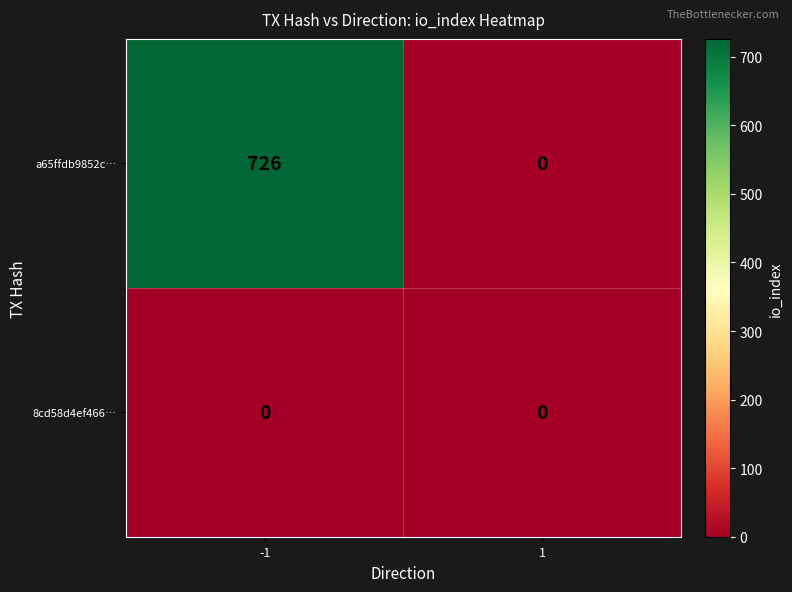

Reading left to right, list all the values displayed in this chart.

a65ffdb9852c…: 726	0
8cd58d4ef466…: 0	0